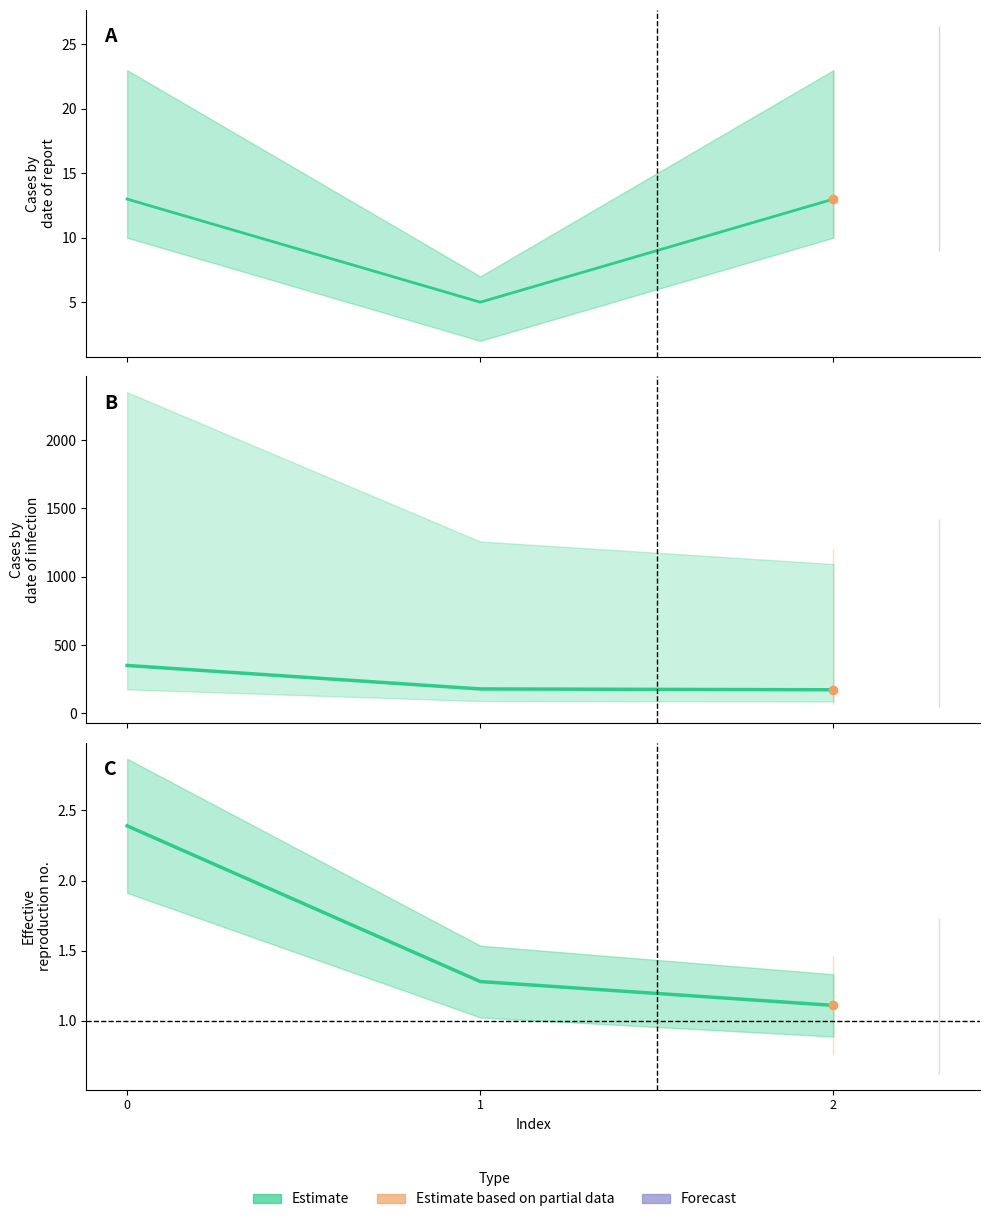

How many series are shown in this chart?

1